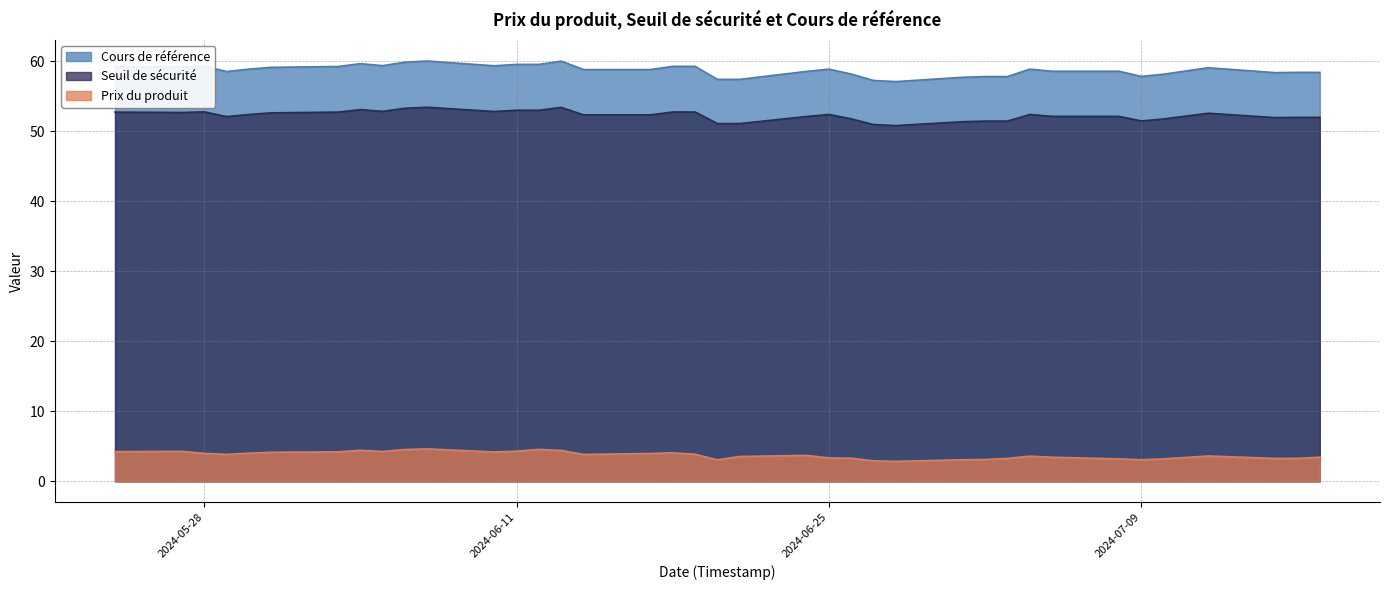

True or false: Prix du produit and Cours de référence cross at least once.

False